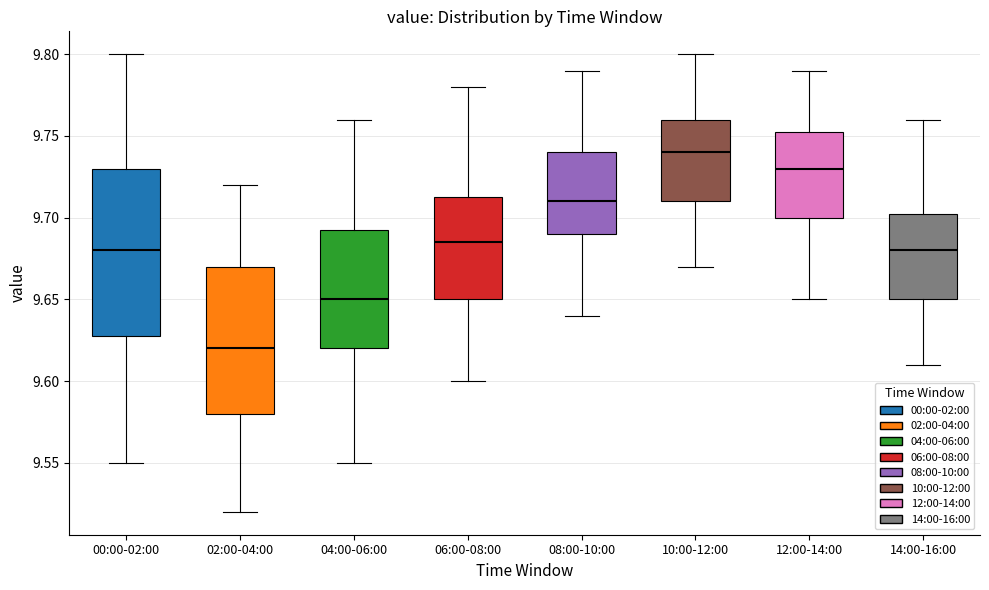

Which box has the highest median line?

10:00-12:00